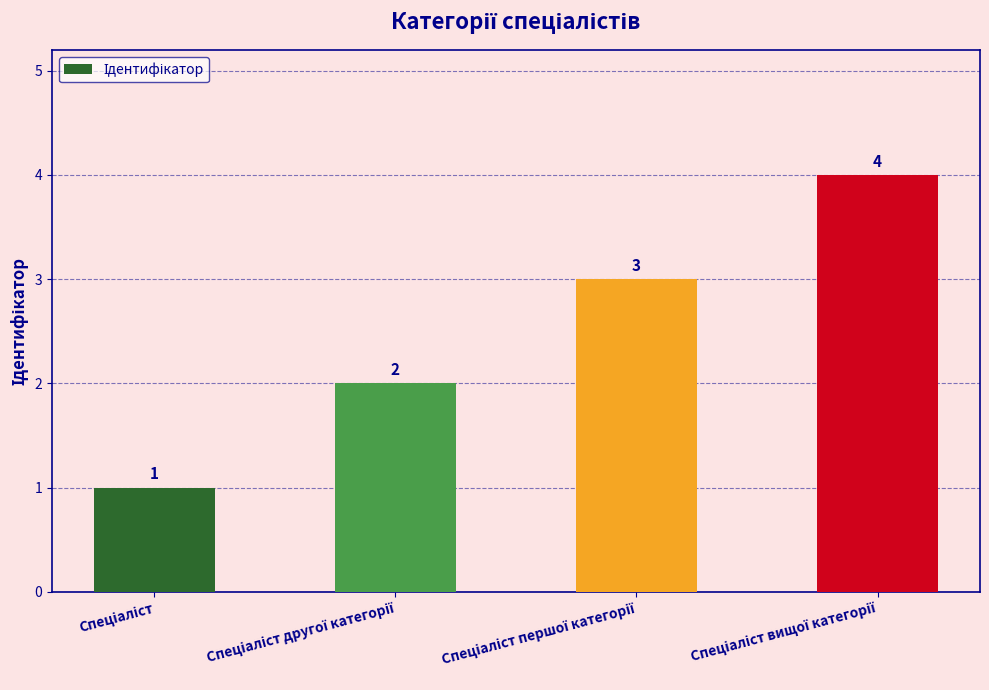

Does the chart contain any negative values?

No